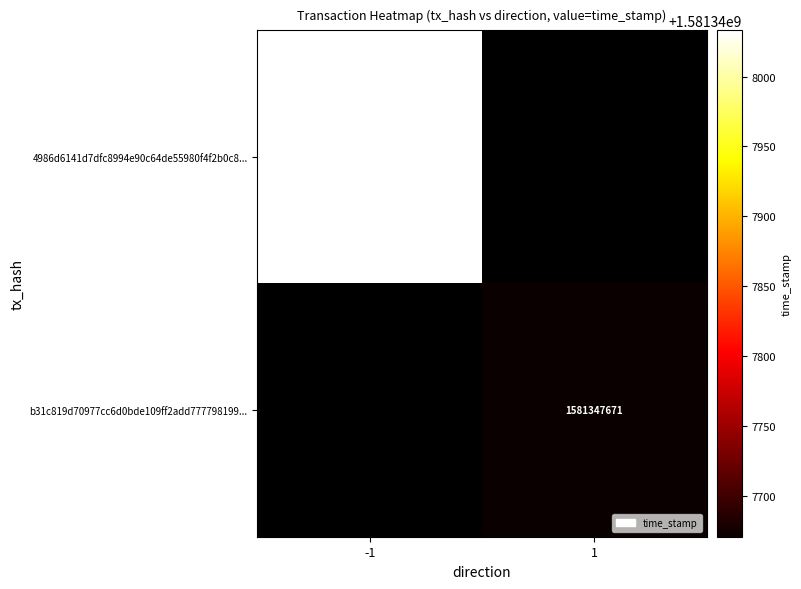

Between -1 and 1, which is larger?

-1